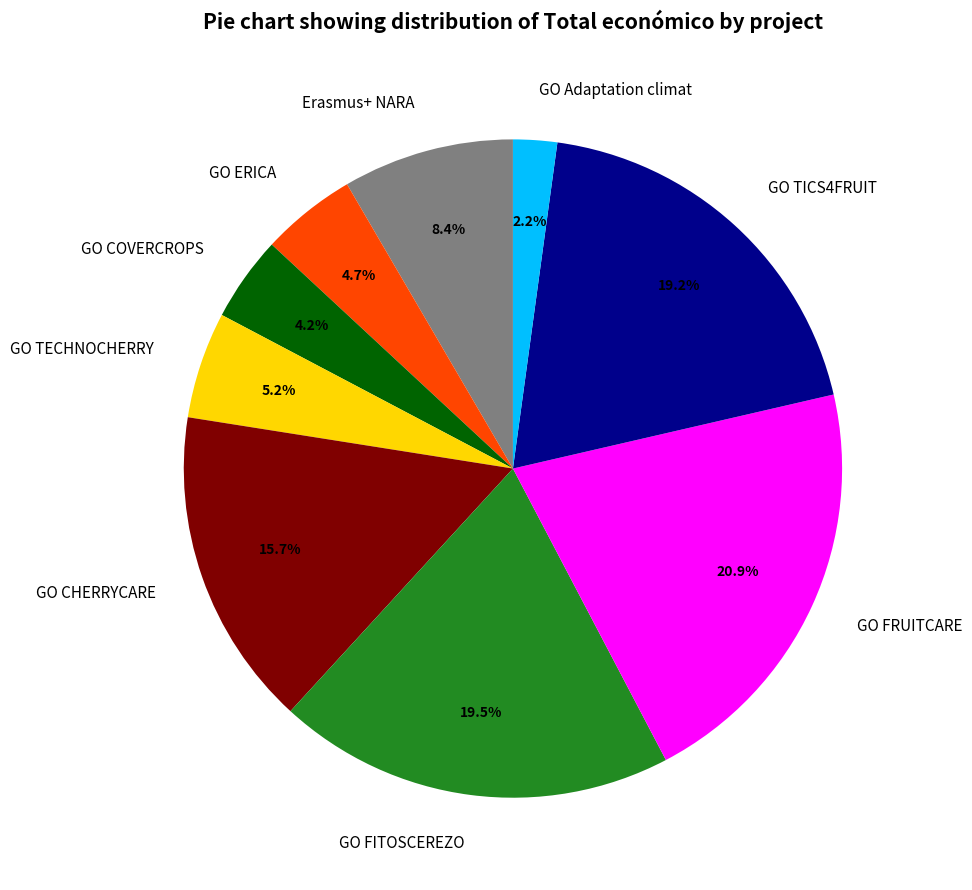

Is the sum of GO ERICA and GO Adaptation climat greater than half?

No